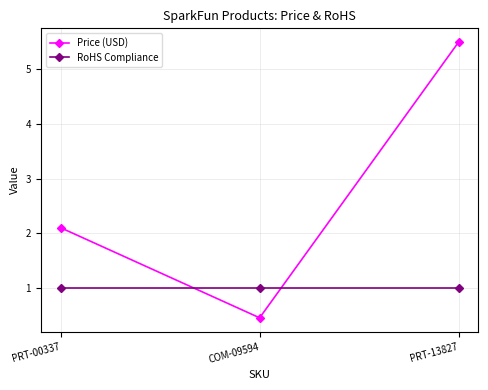

Between PRT-00337 and PRT-13827, which series saw the biggest shift?

Price (USD)